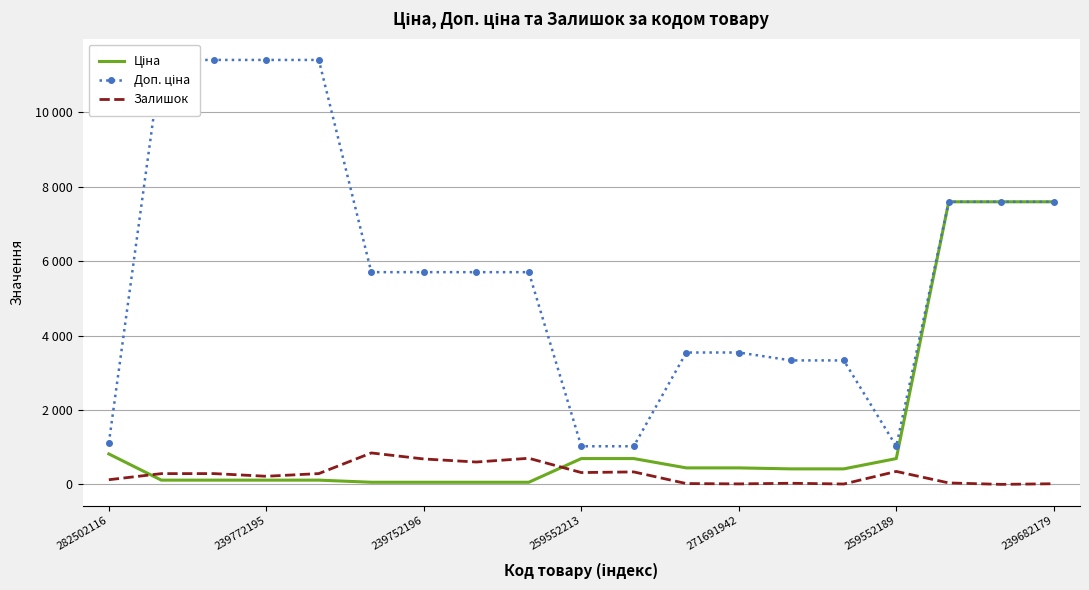

The value of Доп. ціна at 239752196 is 2984.8. True or false?

False